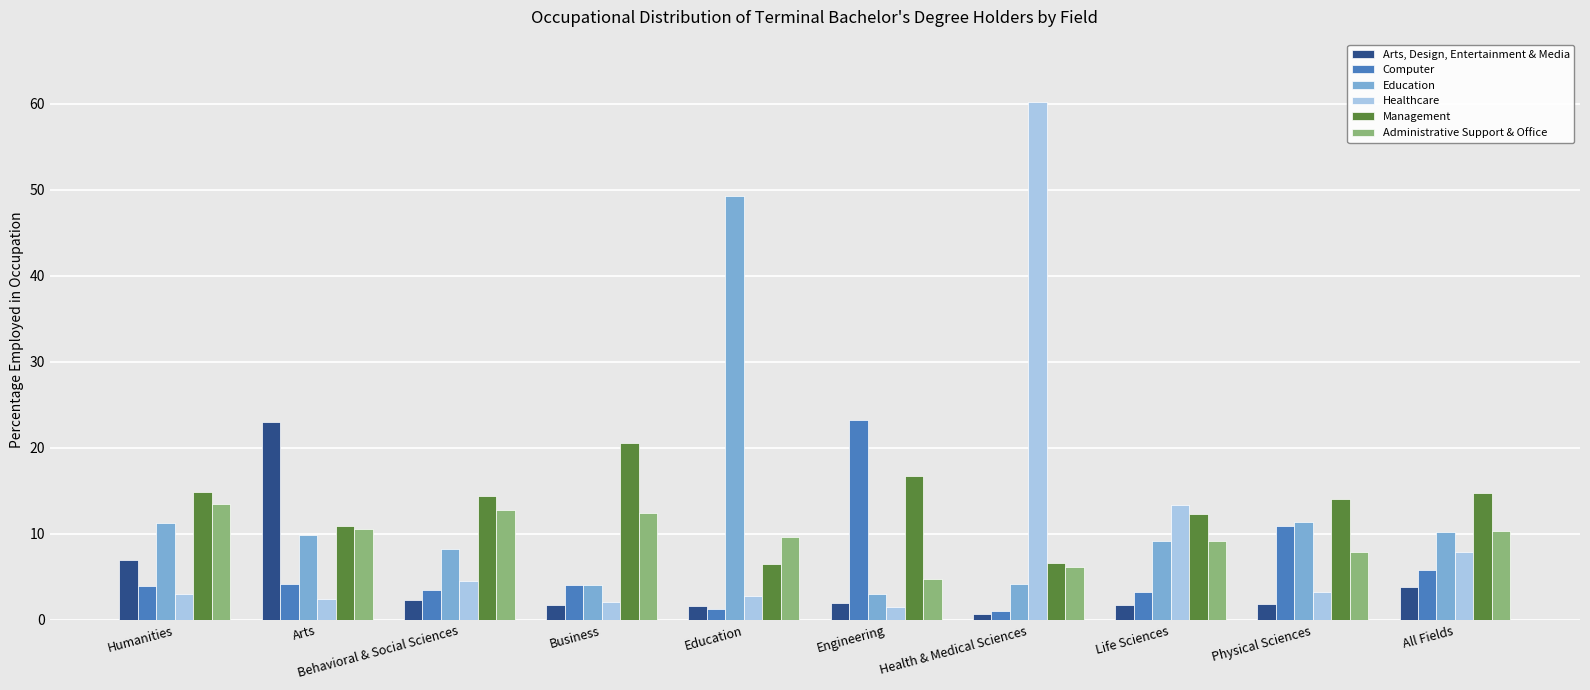

The value of Healthcare at Business is 2.1. True or false?

True